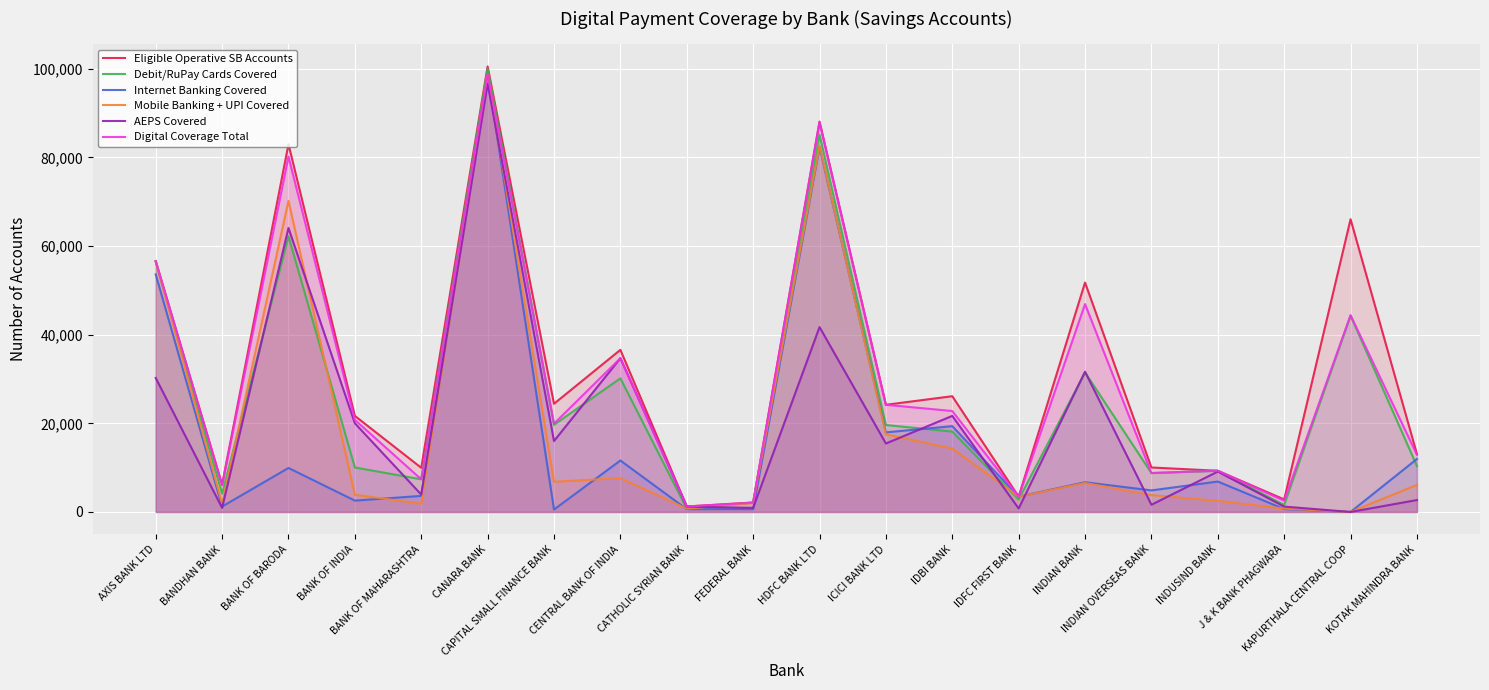

How many interior local valleys does the Internet Banking Covered series have?

8